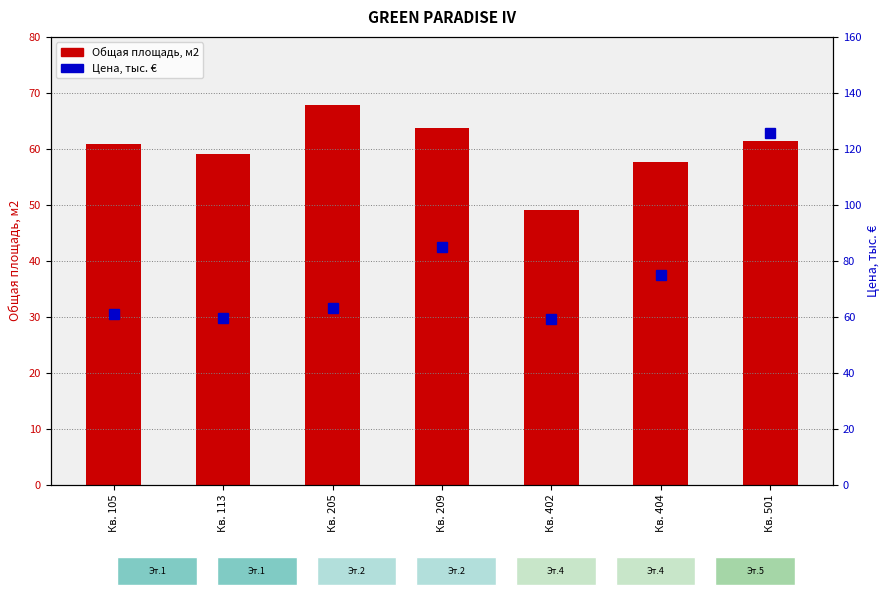

The Цена, тыс. € series shows 26.7 at Кв. 501. True or false?

False